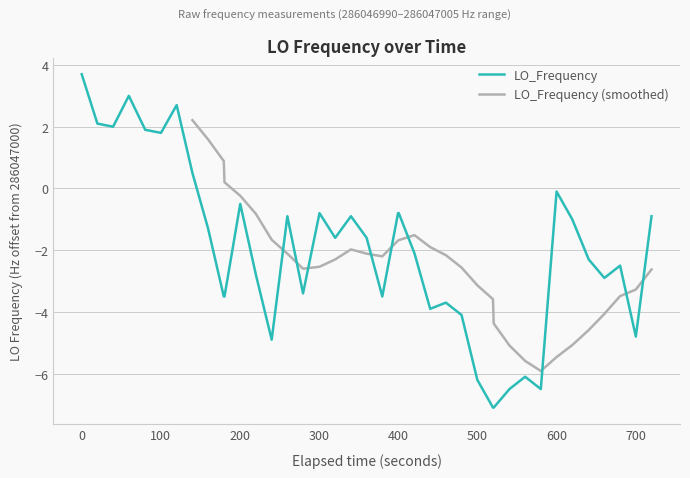

How many values are below -1?

23